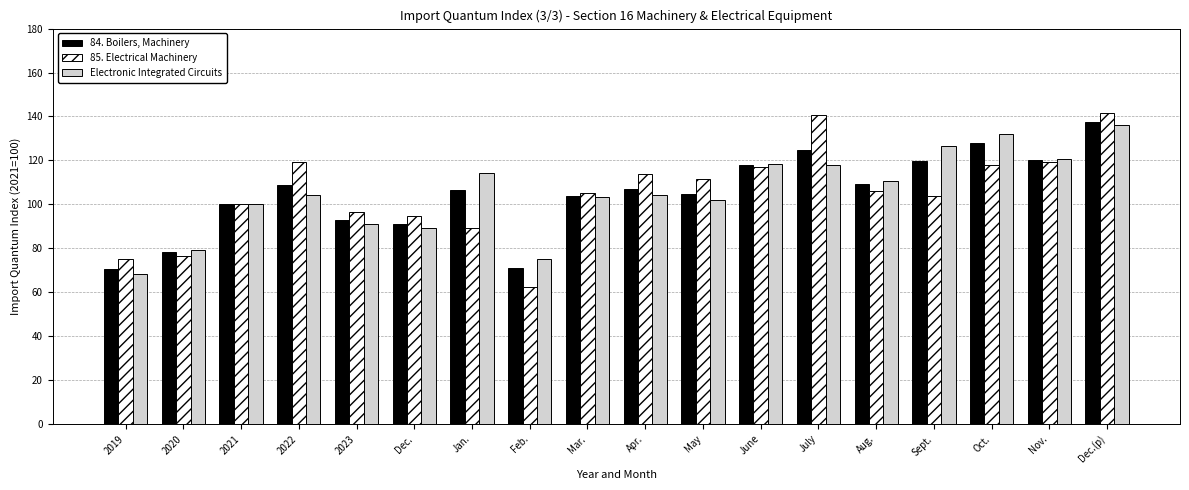

The value of 85. Electrical Machinery at 2021 is 27.1. True or false?

False